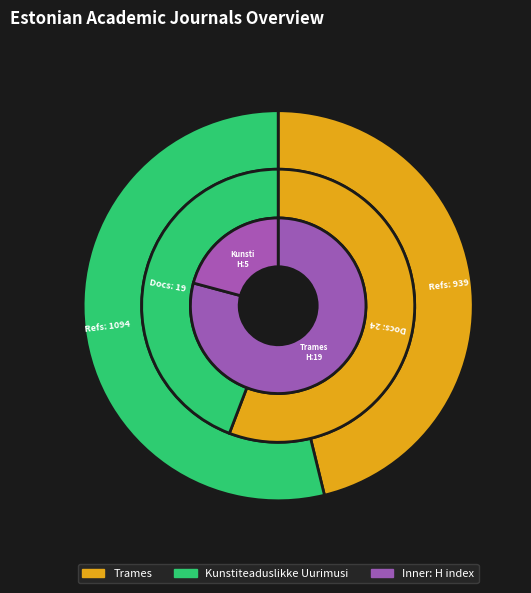

Is it true that Kunstiteaduslikke Uurimusi is 10% of the pie?

False